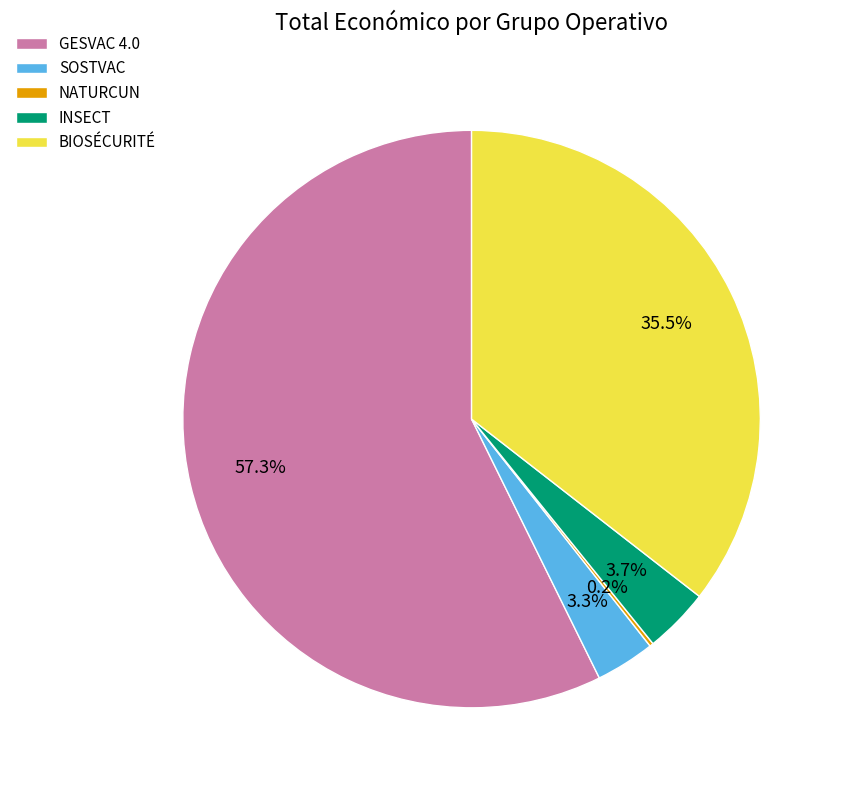

Do BIOSÉCURITÉ and INSECT together represent more than half of the pie?

No